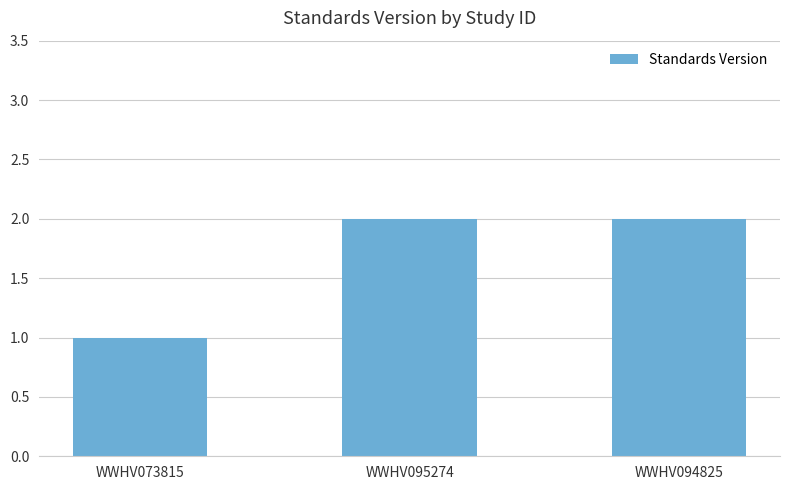

What is the label of the 1st bar from the right?

WWHV094825